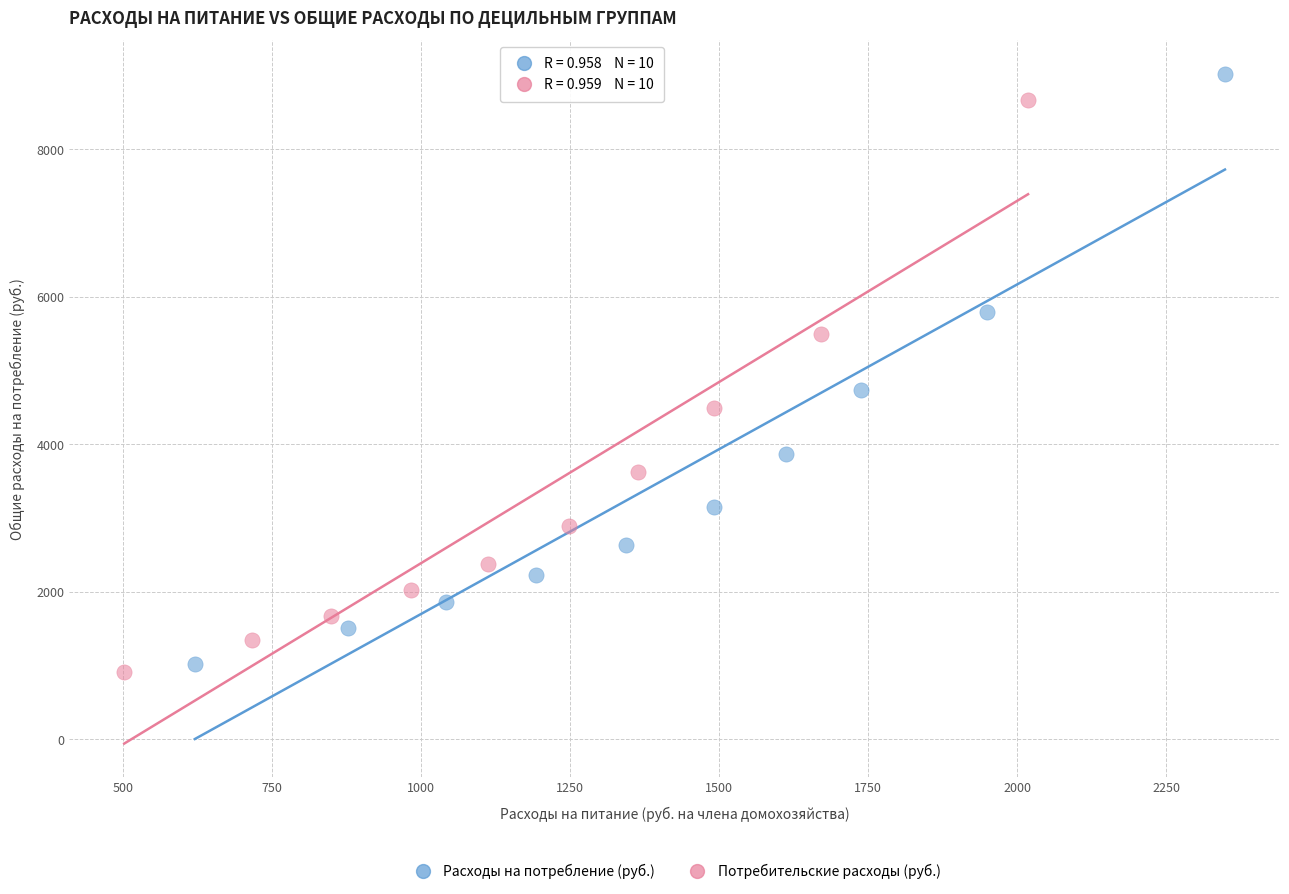

What are all the series names shown in the legend?

Расходы на потребление (руб.), Потребительские расходы (руб.)